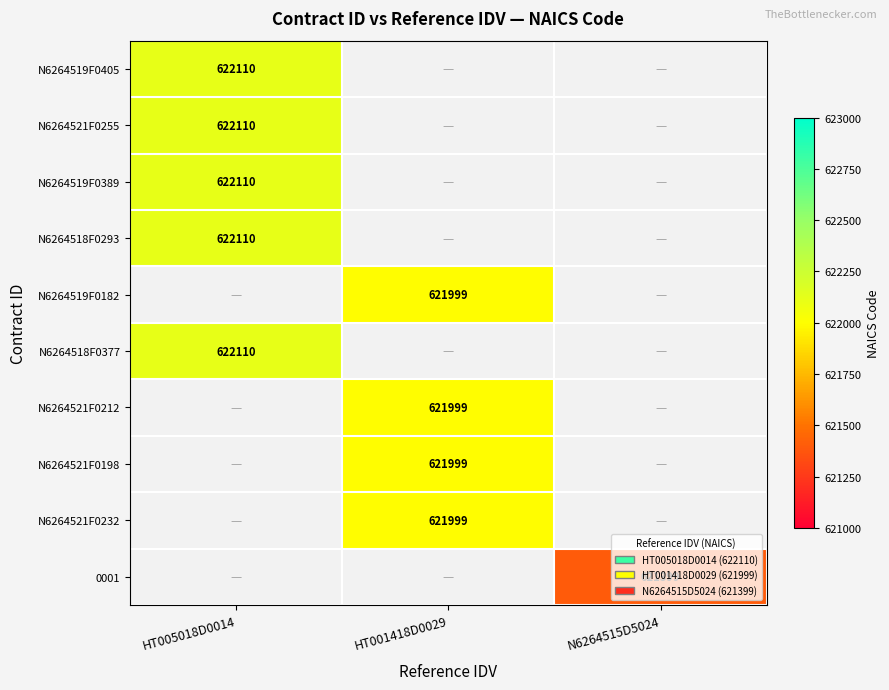

What is the greatest value displayed?

622110.0